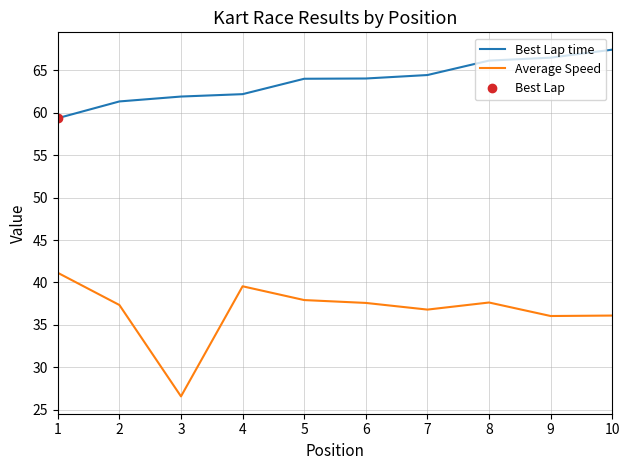

At which category is the sum across all series the highest?

8